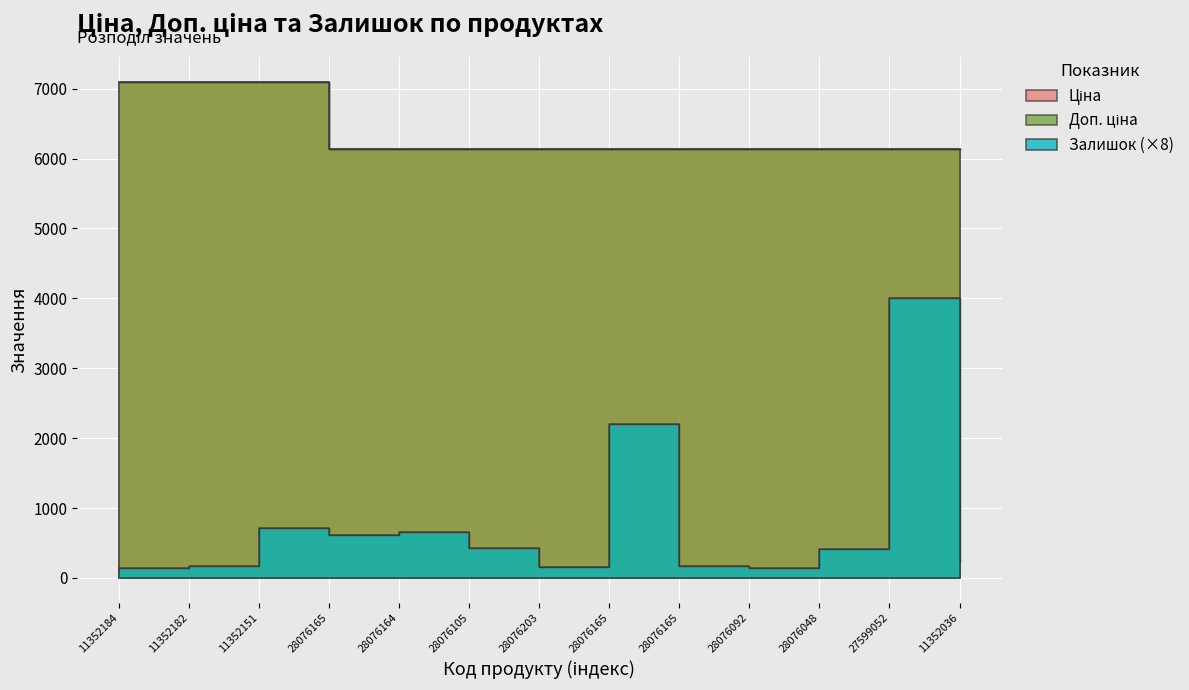

What is the difference between the second highest and second lowest values in the Ціна series?

955.5